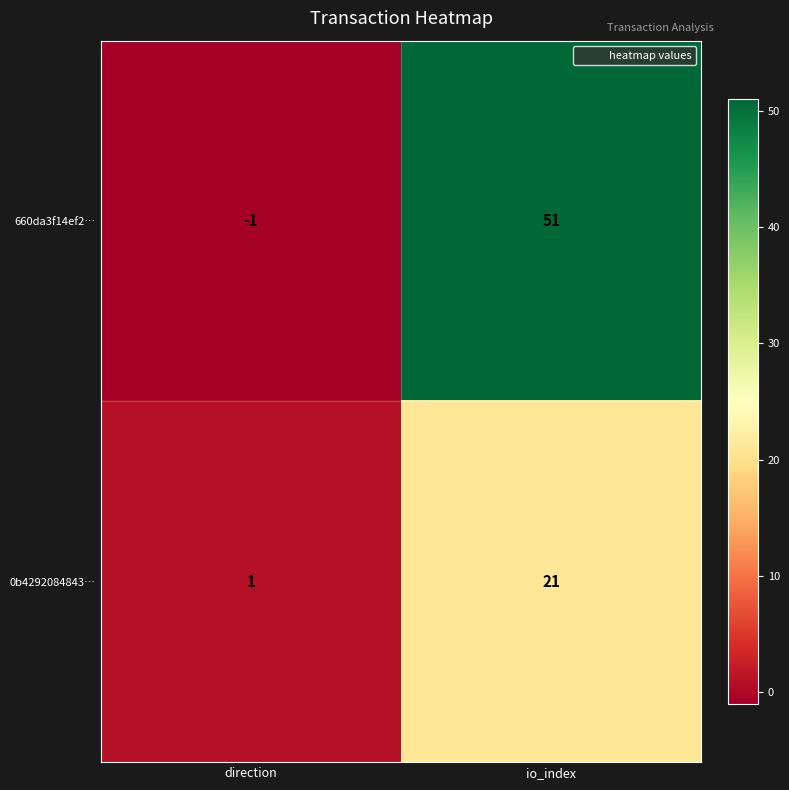

Where is 660da3f14ef2… nearest to the value 25?

direction